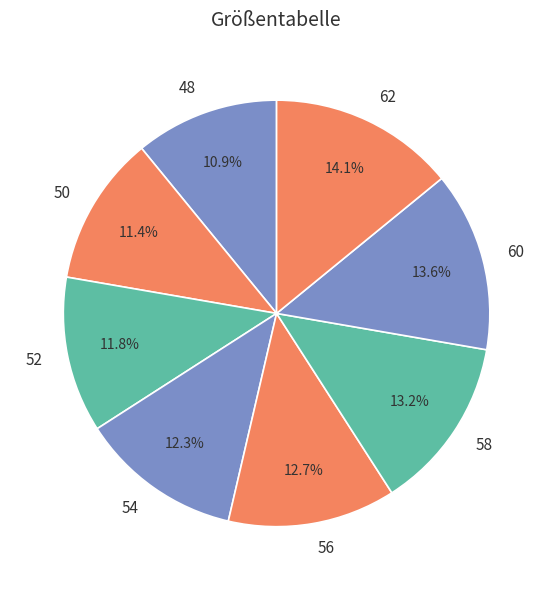

What percentage is NOT represented by 62?

85.9%